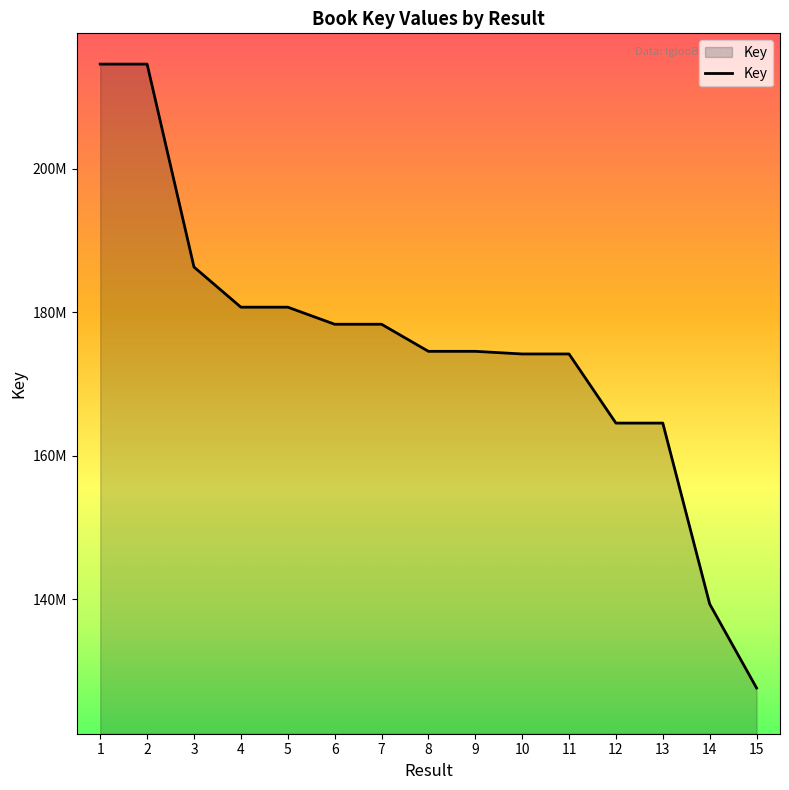

Does the chart display data point markers on the line(s)?

No